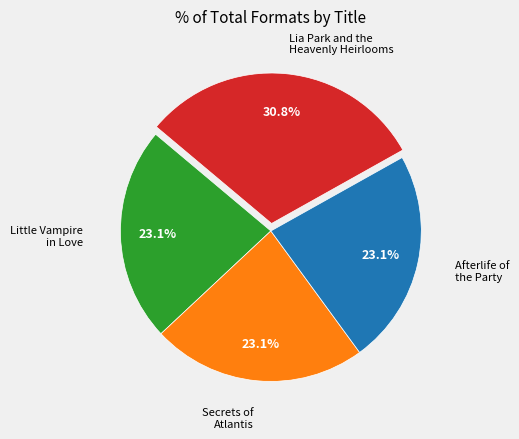

Is there any slice that represents more than half of the pie?

No